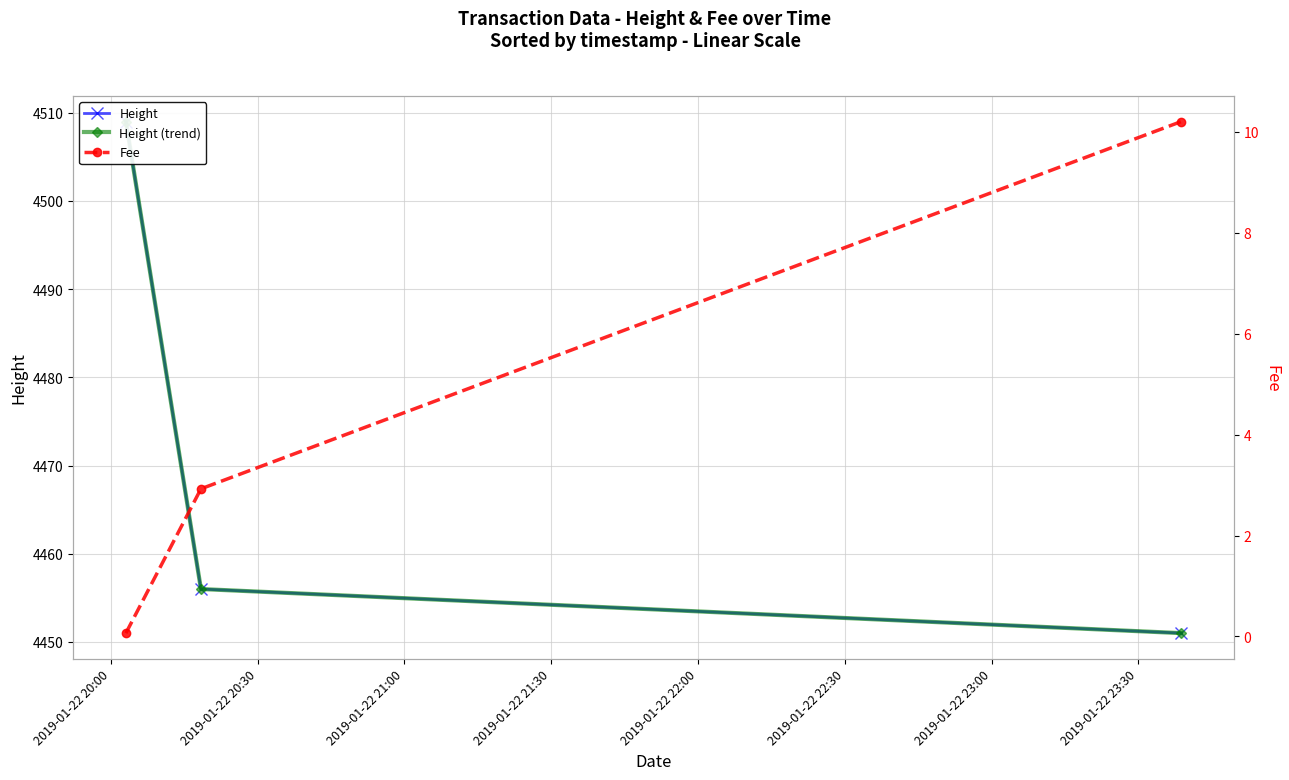

At which label is Height (trend) closest to 4480?

2019-01-22 20:30